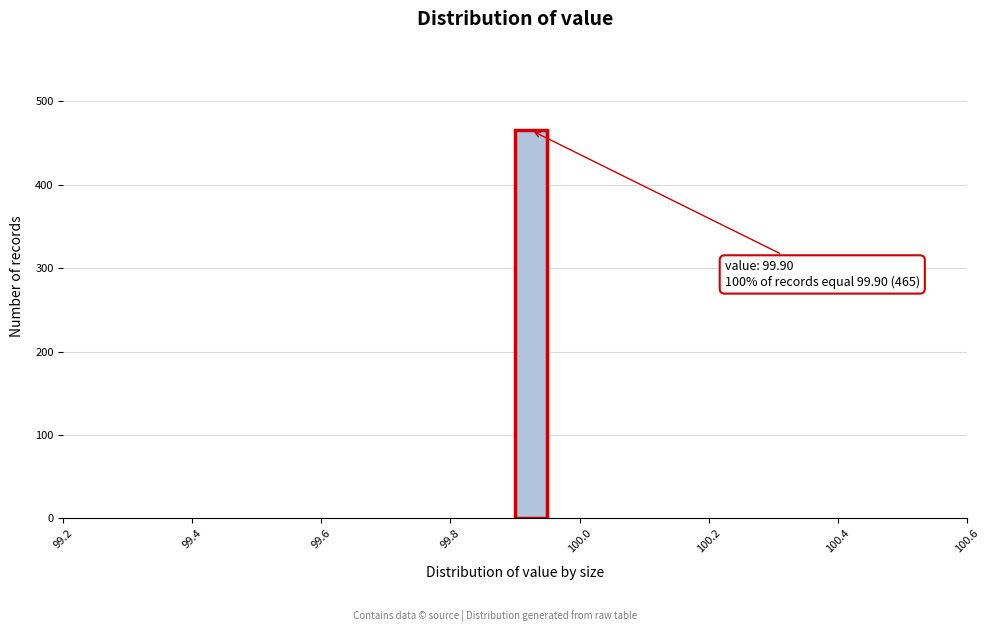

Around what value on the x-axis is the tallest bar? Give the approximate position of its centre, as read against the axis.

99.92